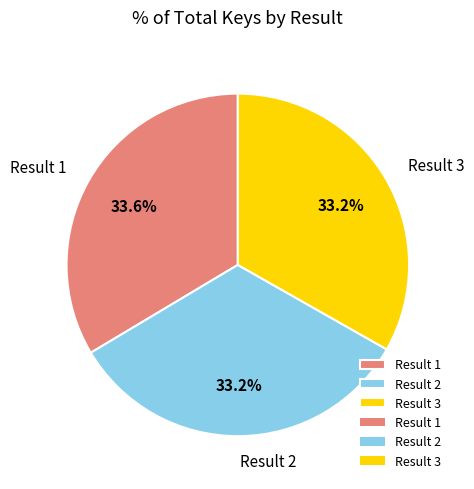

What portion of the pie excludes Result 1?

66.4%